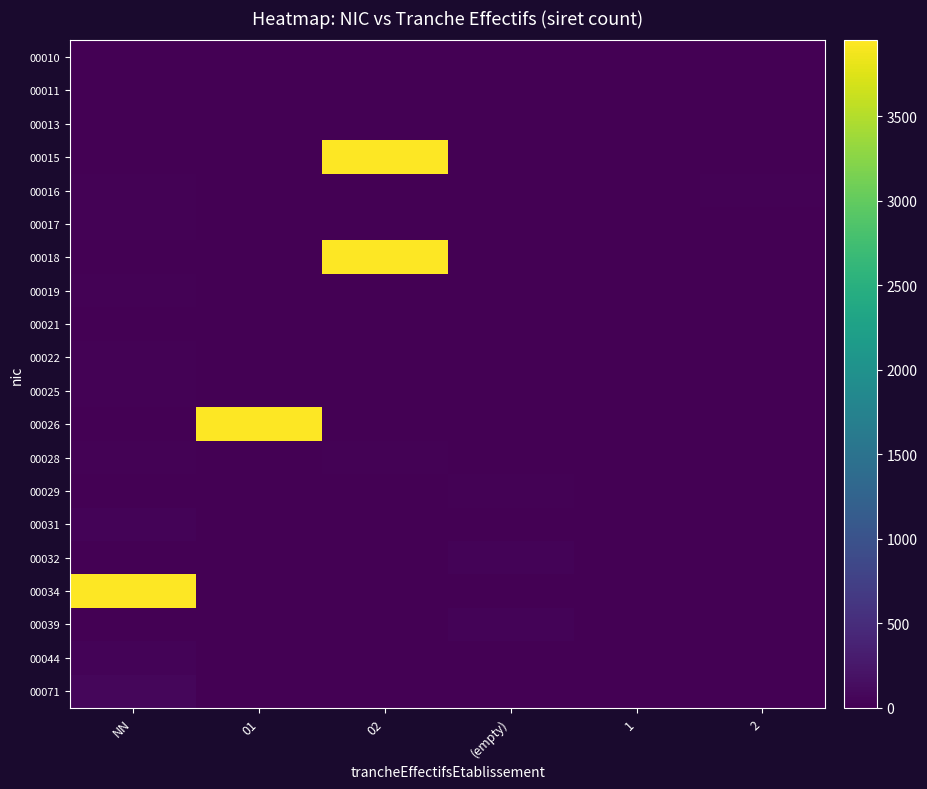

Reading left to right, extract all data points from this chart.

00010: NN=0	01=0	02=10	(empty)=0	1=0	2=0
00011: NN=11	01=0	02=0	(empty)=11	1=0	2=0
00013: NN=13	01=0	02=0	(empty)=0	1=0	2=0
00015: NN=15	01=0	02=3949	(empty)=15	1=0	2=0
00016: NN=16	01=0	02=0	(empty)=0	1=0	2=16
00017: NN=17	01=0	02=0	(empty)=0	1=0	2=0
00018: NN=0	01=0	02=3949	(empty)=0	1=0	2=0
00019: NN=19	01=0	02=0	(empty)=0	1=0	2=0
00021: NN=0	01=0	02=0	(empty)=0	1=0	2=0
00022: NN=22	01=0	02=0	(empty)=0	1=0	2=0
00025: NN=25	01=0	02=0	(empty)=0	1=0	2=0
00026: NN=0	01=3949	02=0	(empty)=0	1=0	2=0
00028: NN=28	01=0	02=28	(empty)=0	1=0	2=0
00029: NN=0	01=0	02=0	(empty)=29	1=0	2=0
00031: NN=31	01=0	02=0	(empty)=0	1=0	2=0
00032: NN=0	01=0	02=0	(empty)=32	1=0	2=0
00034: NN=3949	01=0	02=0	(empty)=0	1=0	2=0
00039: NN=0	01=0	02=0	(empty)=39	1=0	2=0
00044: NN=44	01=0	02=0	(empty)=0	1=0	2=0
00071: NN=71	01=0	02=0	(empty)=0	1=0	2=0